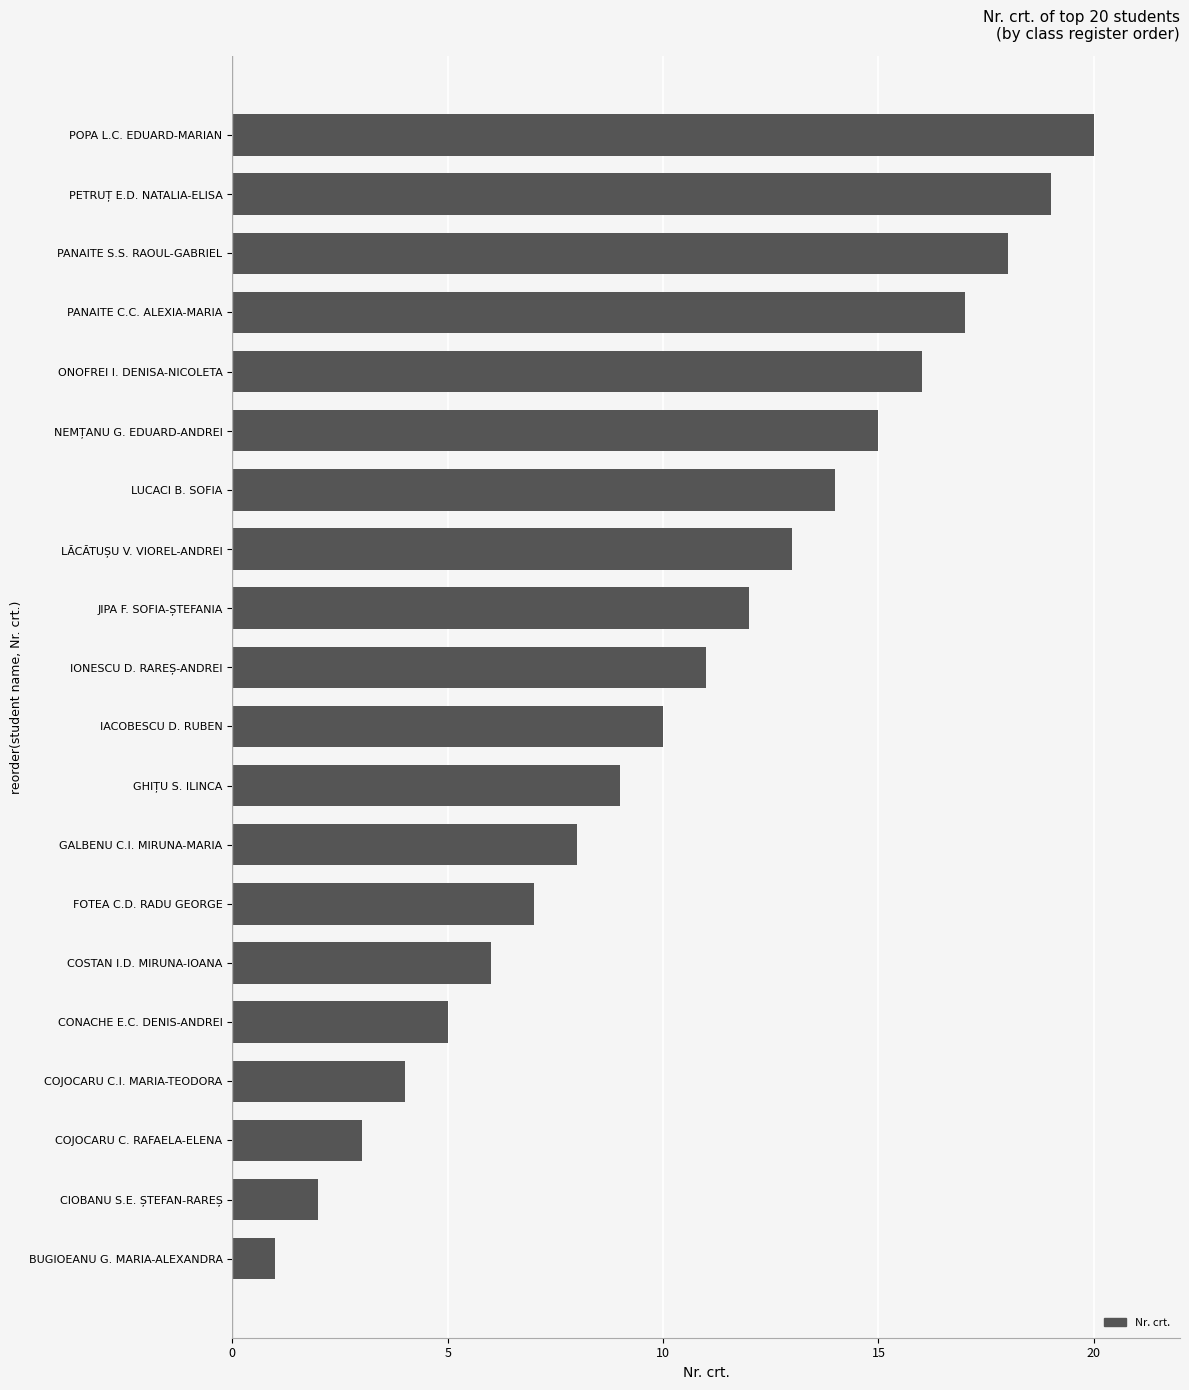

What is the change in value from IONESCU D. RAREȘ-ANDREI to JIPA F. SOFIA-ȘTEFANIA?

+1